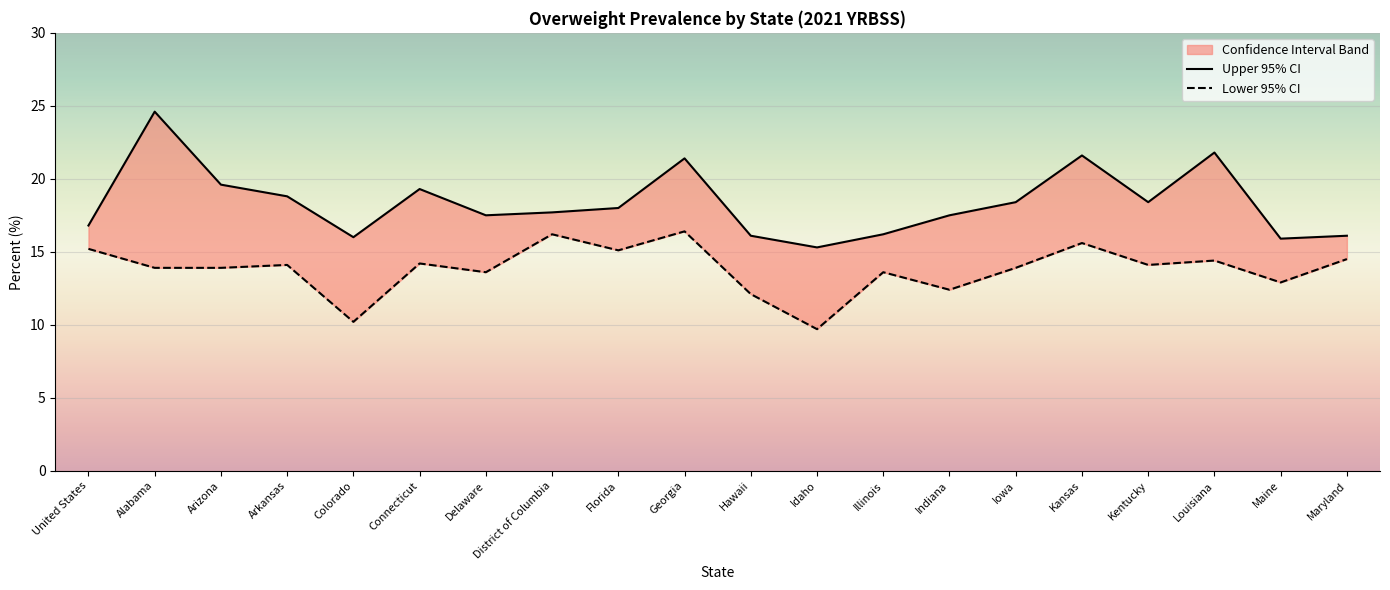

Which series has the widest spread of values?

Upper 95% CI